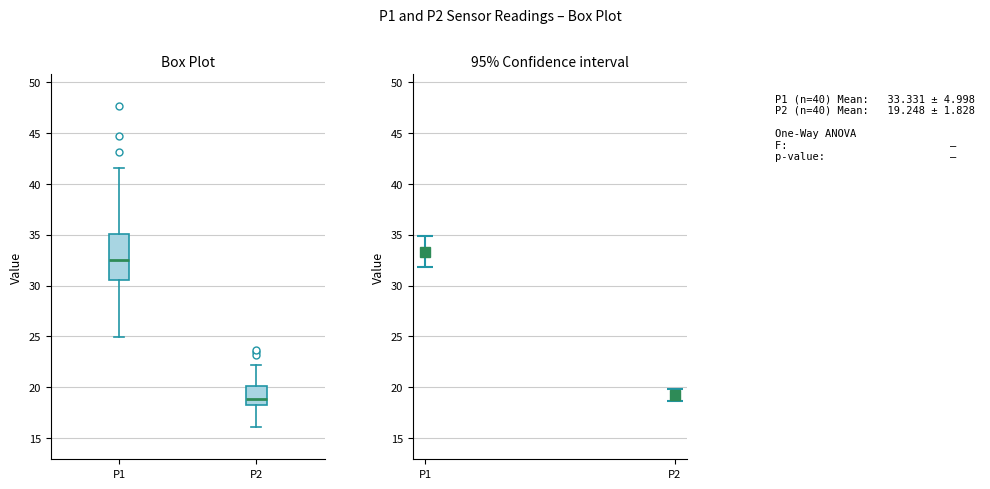

Reading left to right, read every box against the y-axis: the position of its median line, the range the box covers, and the ends of its whiskers. The values are not printed on the chart, so give them approximately, as read against the axis.

P1: median 32.5, box 30.5 to 35.0, whiskers 25.0 to 41.5
P2: median 19.0, box 18.0 to 20.0, whiskers 16.0 to 22.0